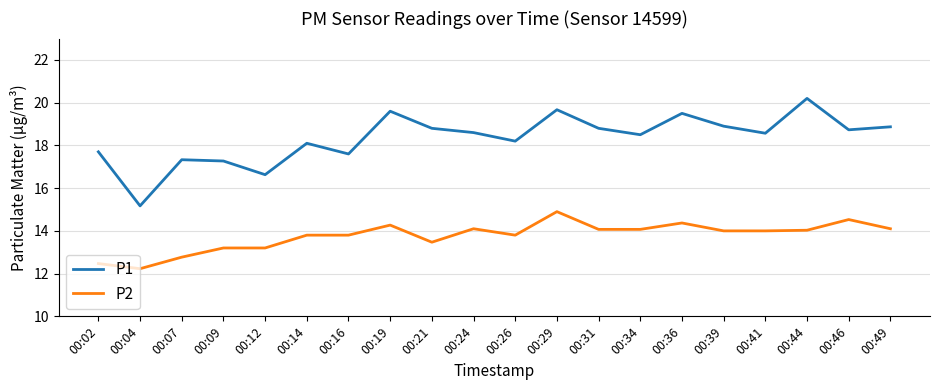

List the series in order of their peak value, lowest first.

P2, P1